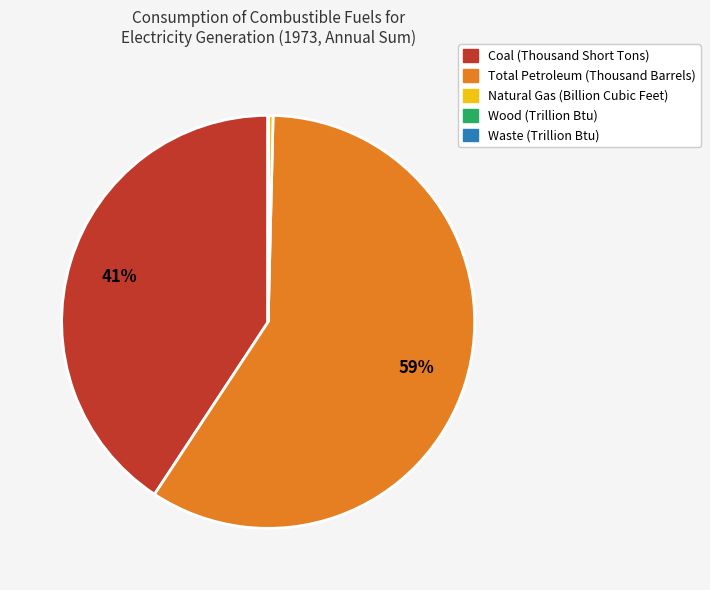

What is the majority slice?

Total Petroleum (Thousand Barrels)